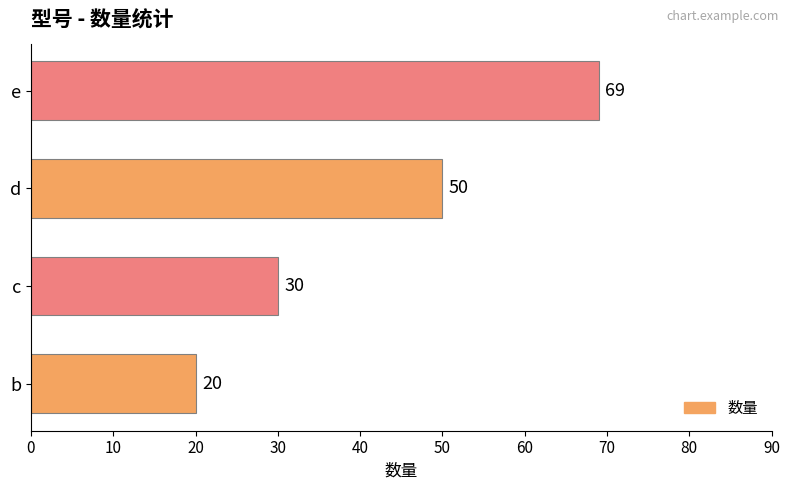

What is the sum of the values at d and b?

70